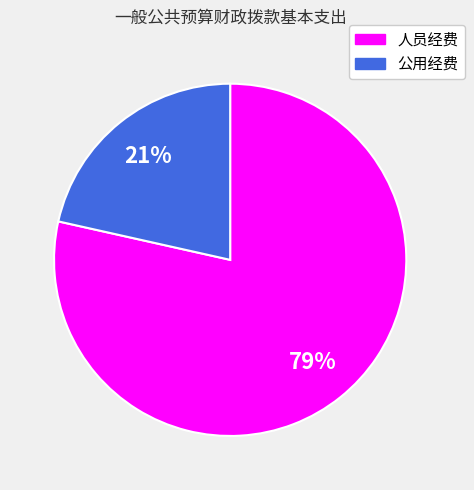

Combined, do 人员经费 and 公用经费 account for over 50%?

Yes